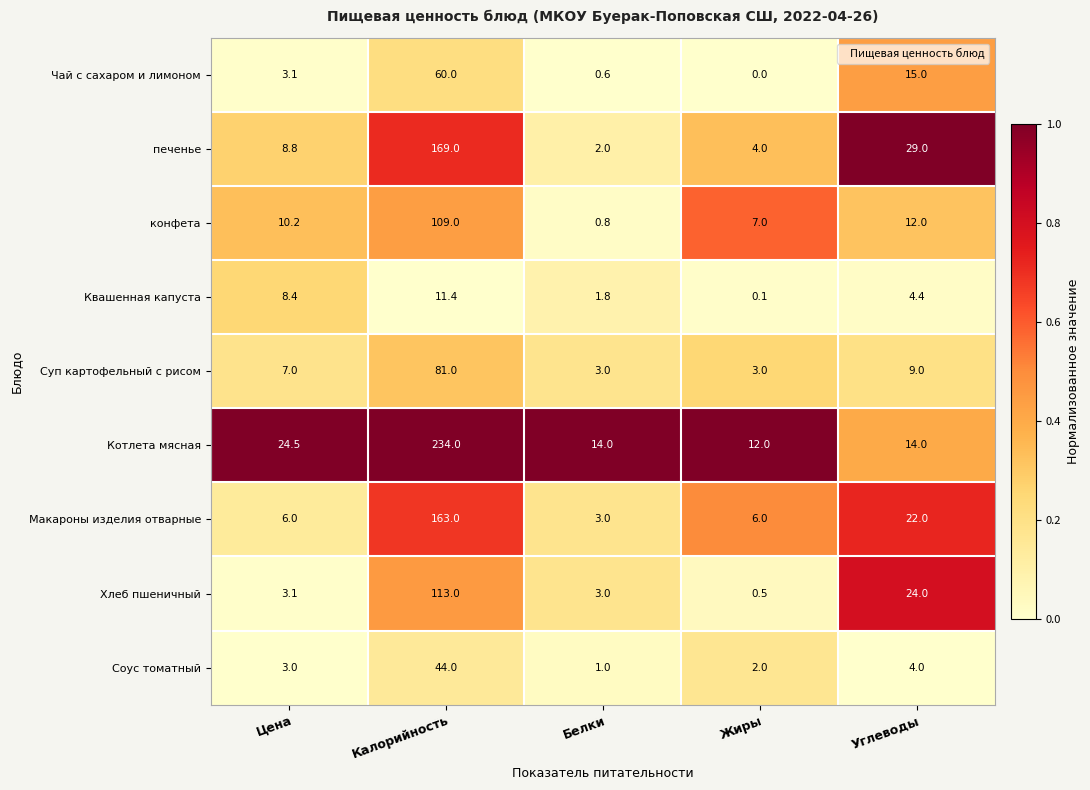

Is it true that Суп картофельный с рисом equals 9.0 at Углеводы?

True